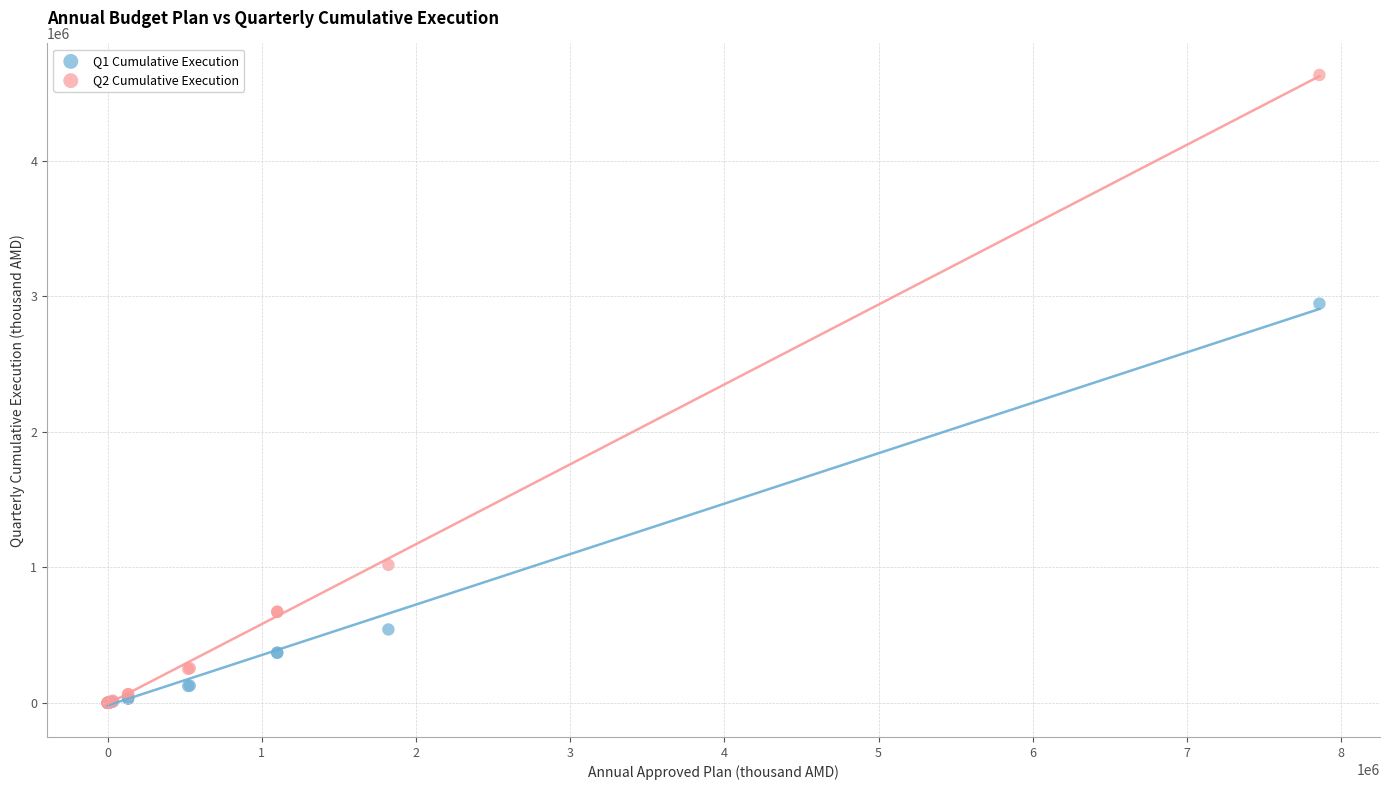

Across all series, what Y value is closest to 2317062?

2946450.8